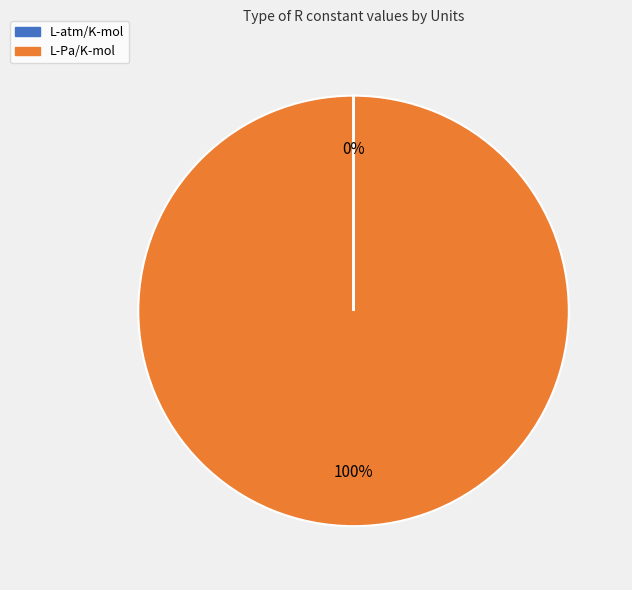

True or false: L-Pa/K-mol accounts for 100% of the total.

True